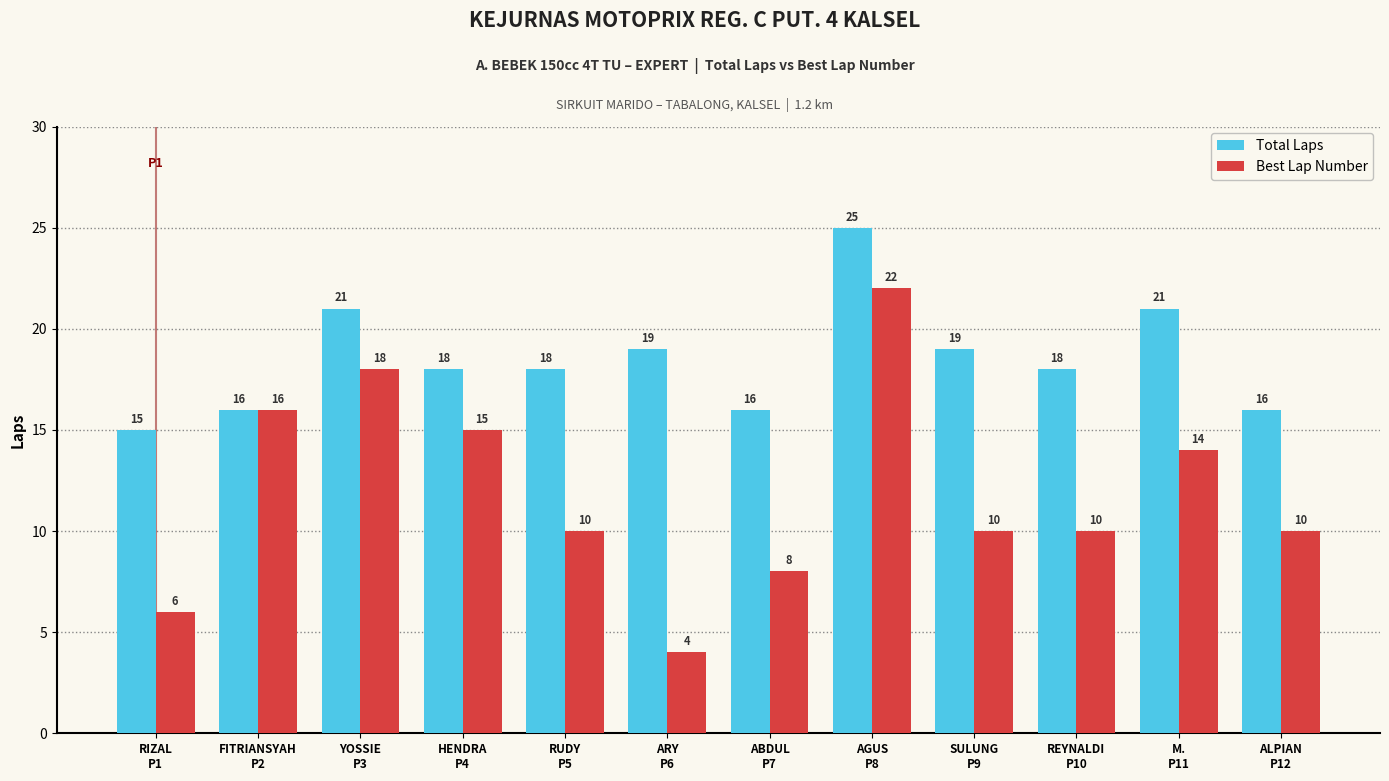

At which category is the sum across all series the highest?

AGUS
P8